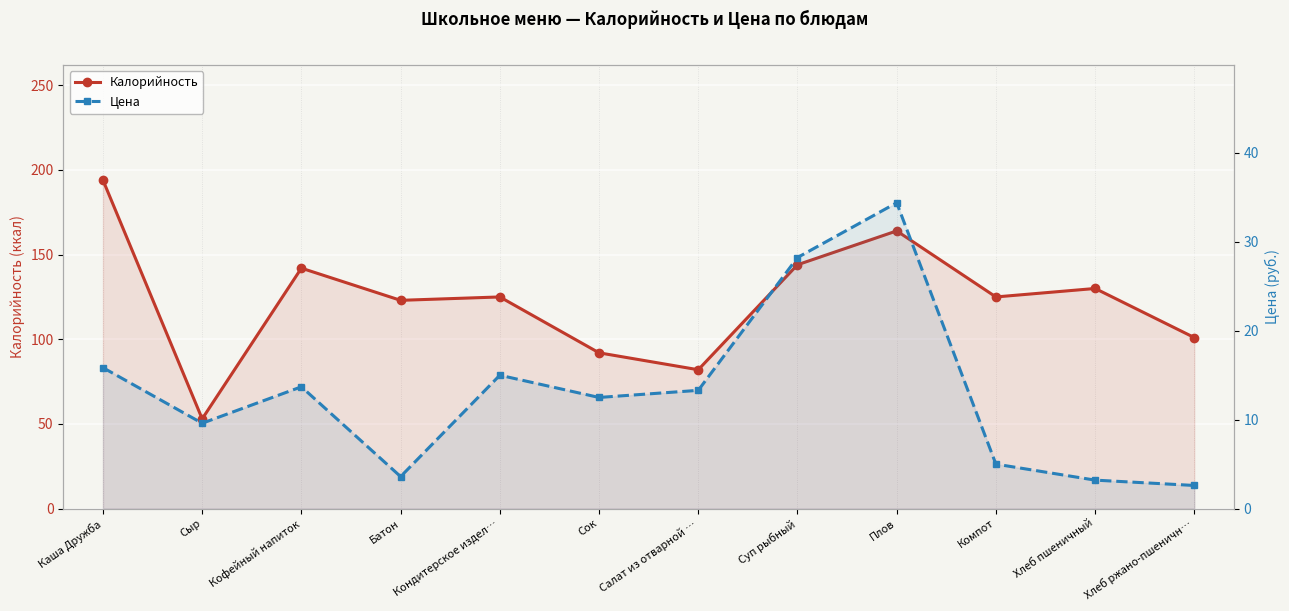

True or false: Цена has more than 0 interior local peaks.

True